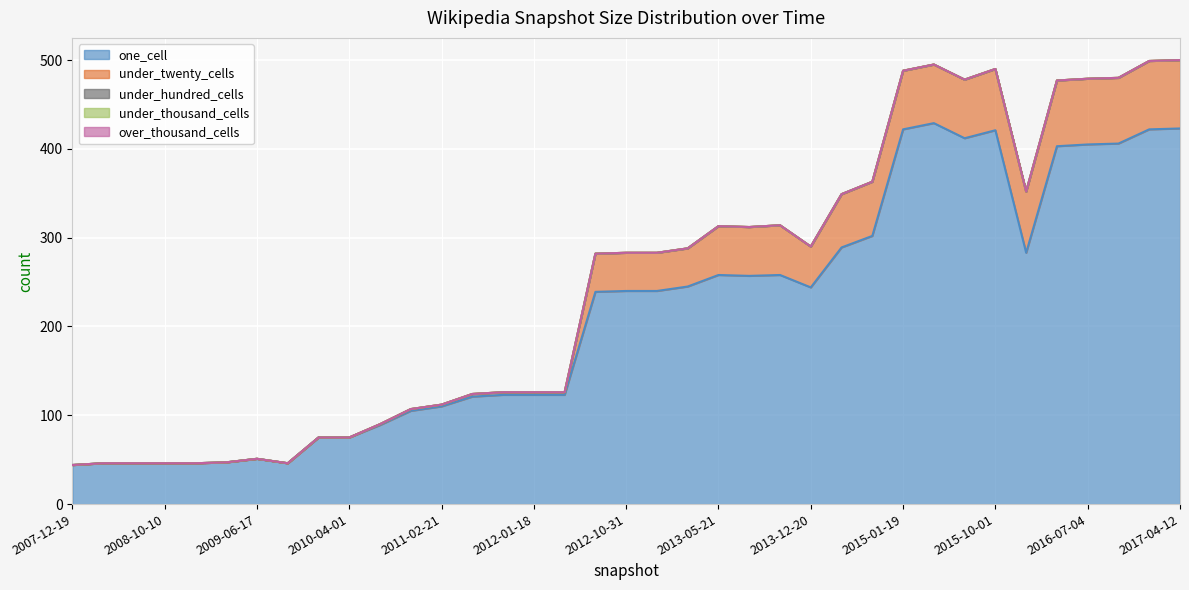

True or false: under_twenty_cells has more than 0 interior local peaks.

True